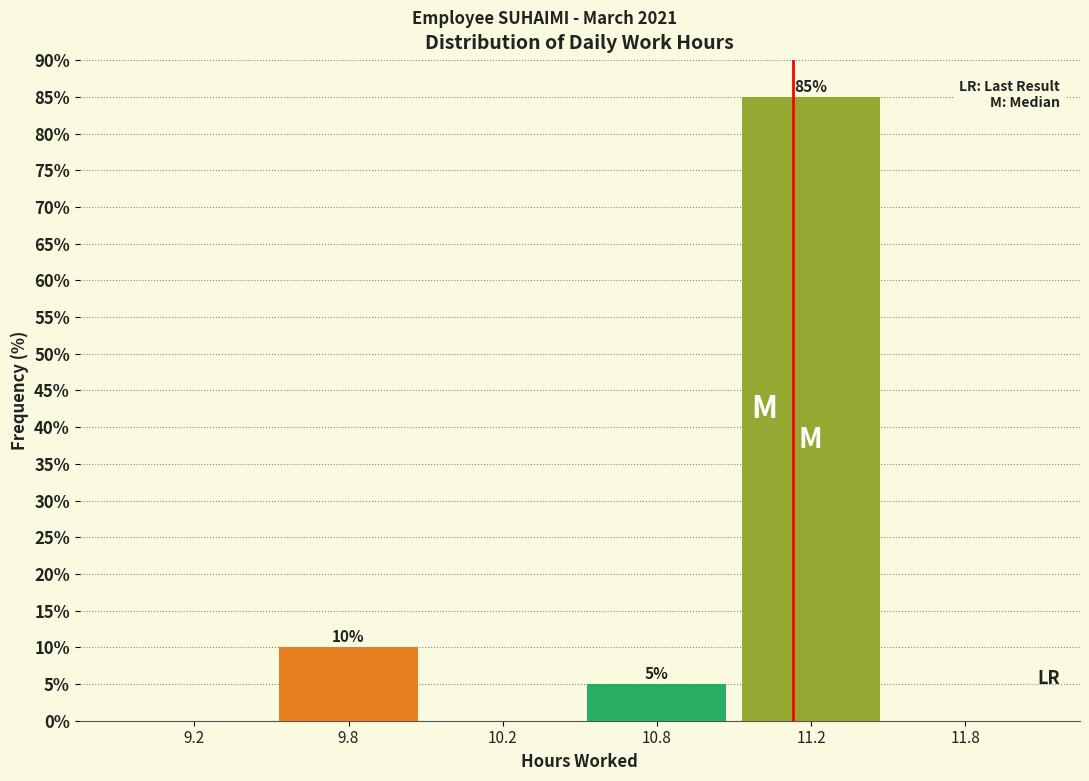

Reading right to left, extract all data points from this chart.

11.8=0	11.2=85	10.8=5	10.2=0	9.8=10	9.2=0